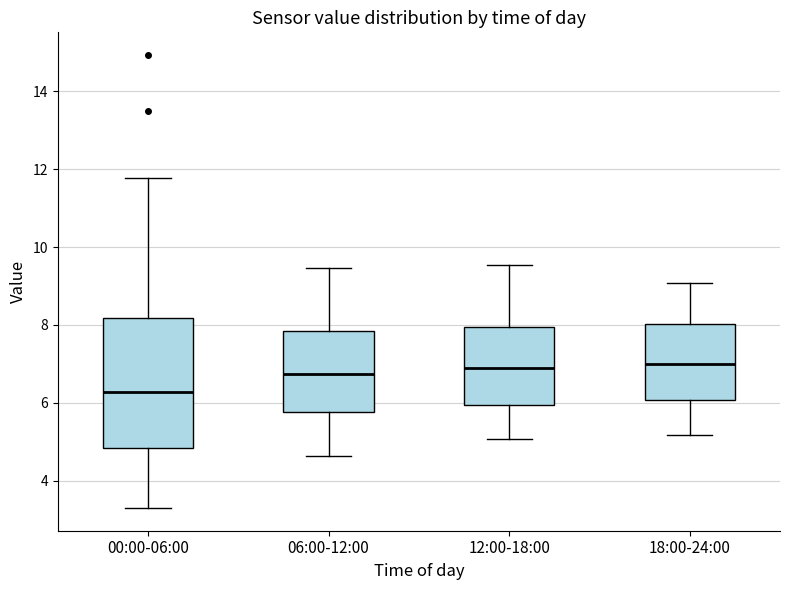

Where does the upper whisker of the box for 18:00-24:00 end on the y-axis? The values are not printed on the chart, so give them approximately, as read against the axis.

9.0